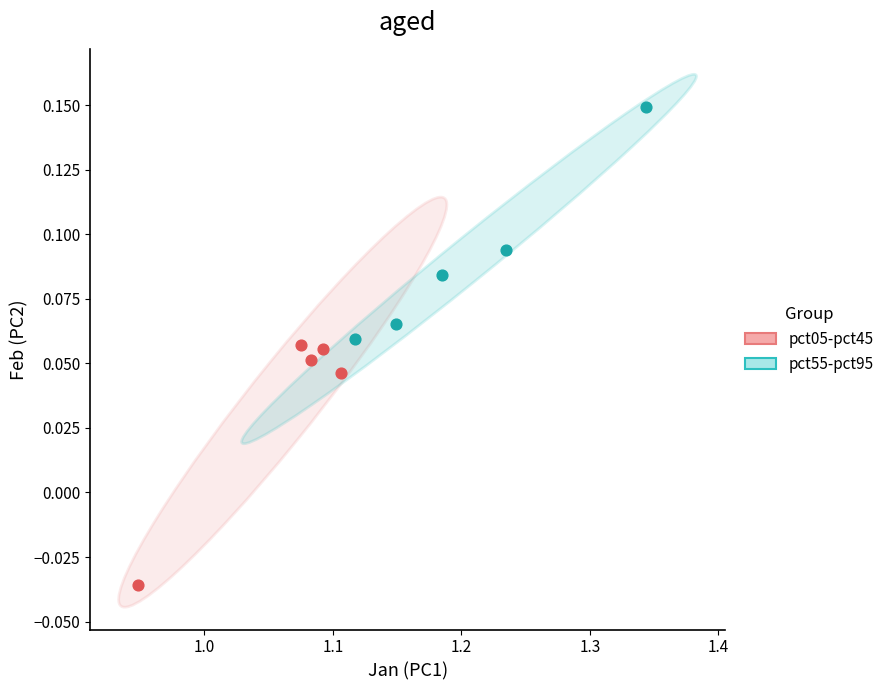

Which series contains the lowest Y value?

pct05-pct45